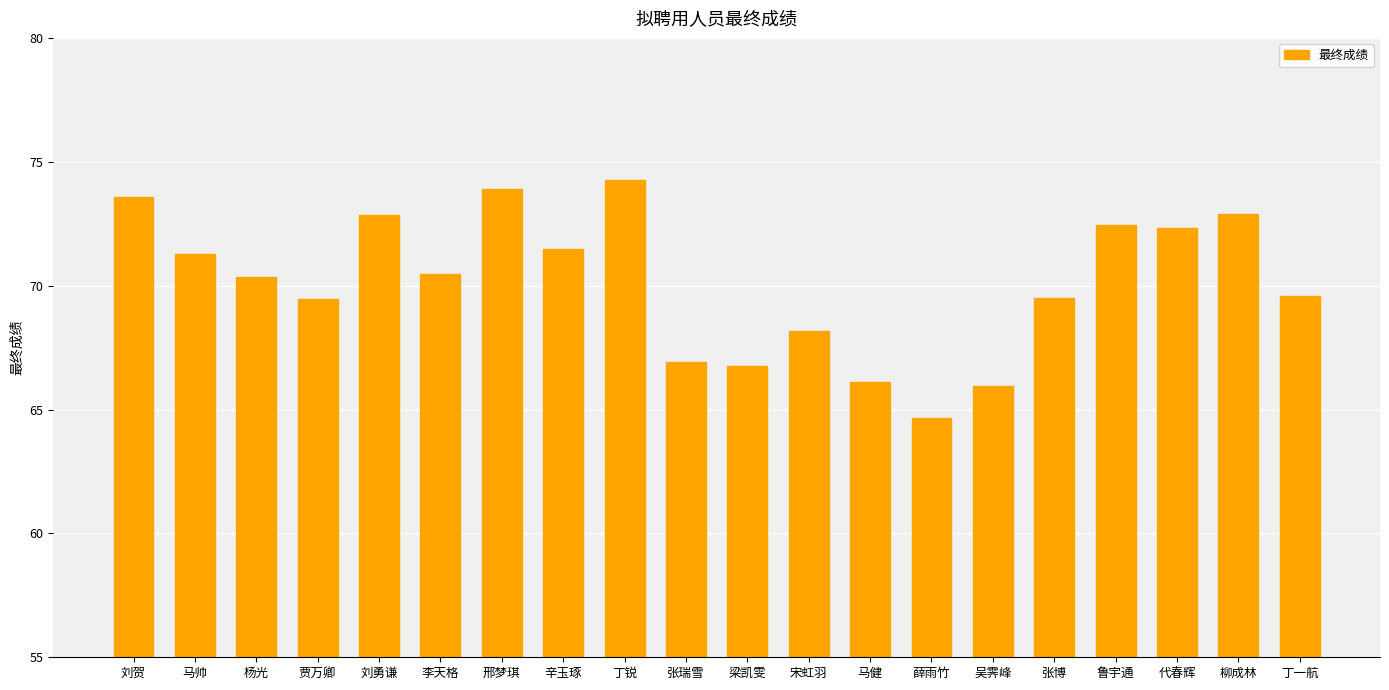

Between 张博 and 刘勇谦, which is larger?

刘勇谦